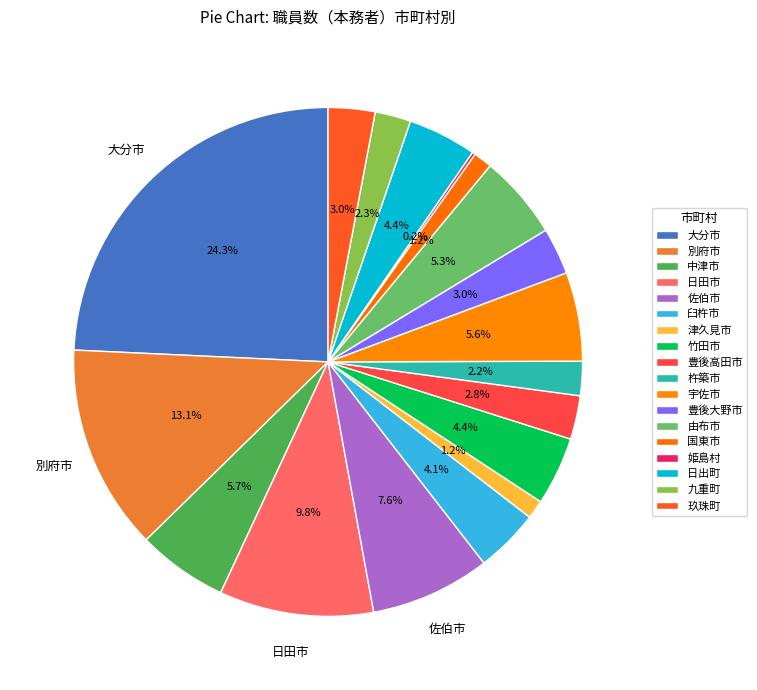

How many segments does this pie chart have?

18